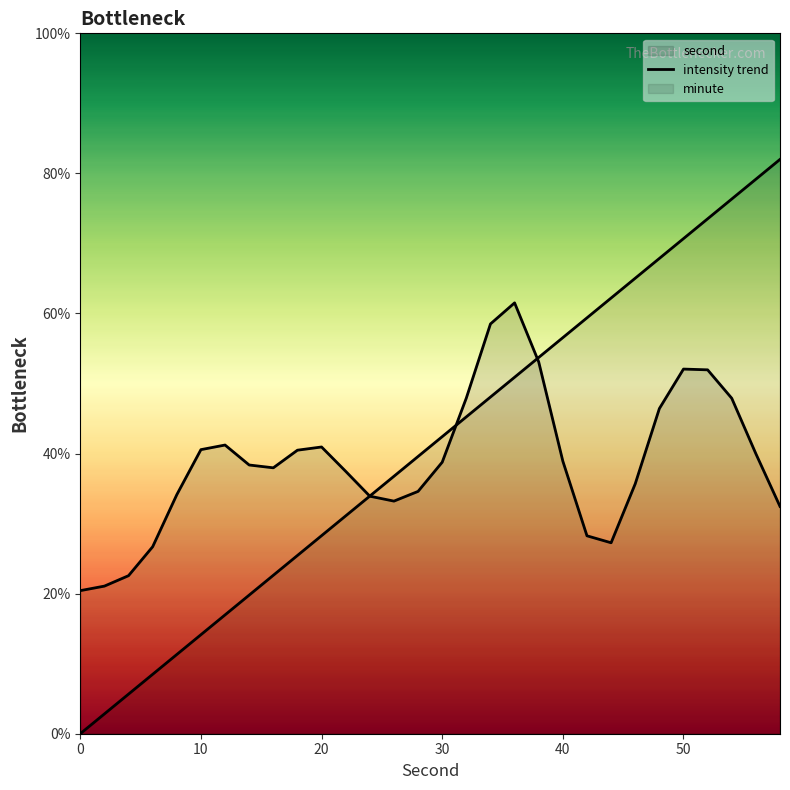

How many lines are shown in the chart?

2